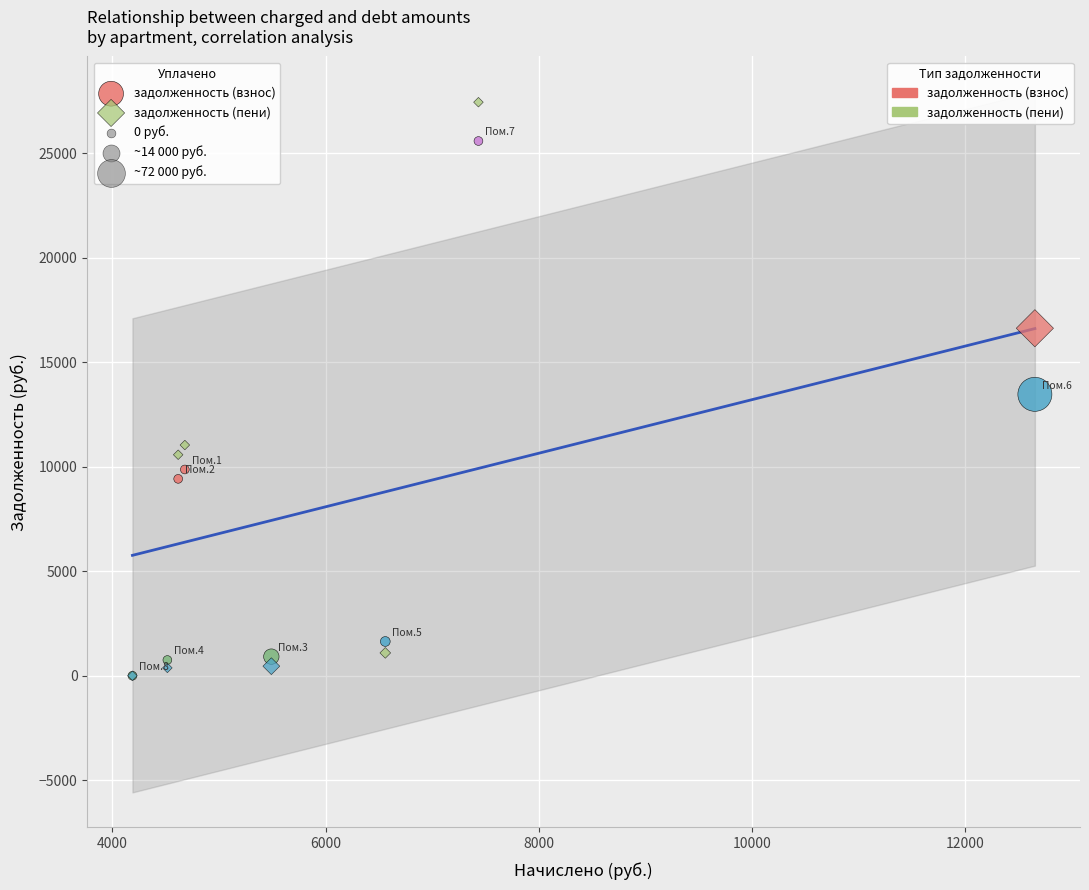

In the задолженность (взнос) series, what Y value is closest to 12796?

13469.2